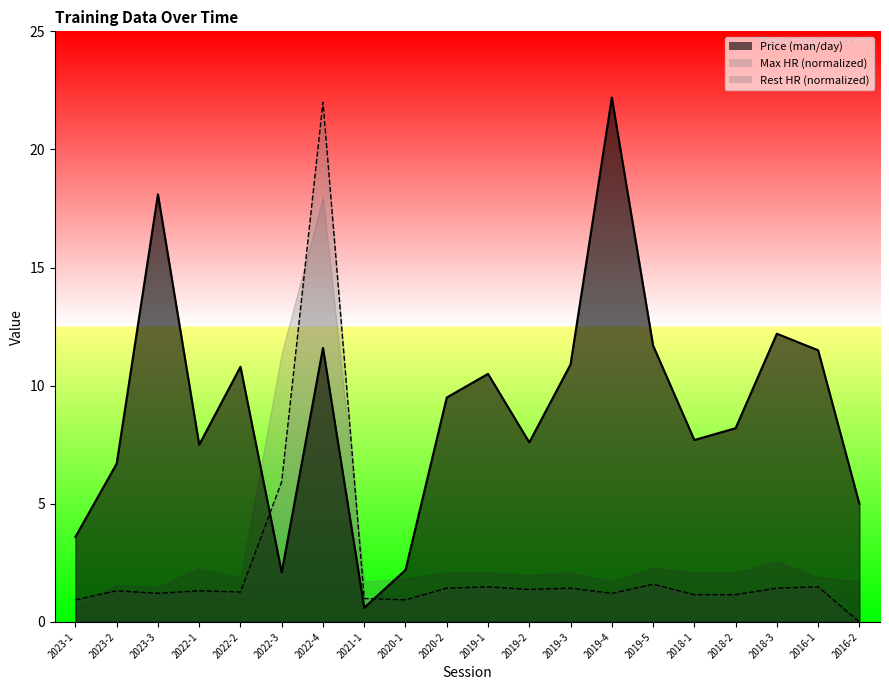

True or false: Max HR (bpm) has a value of 2.5 at 2018-3.

False